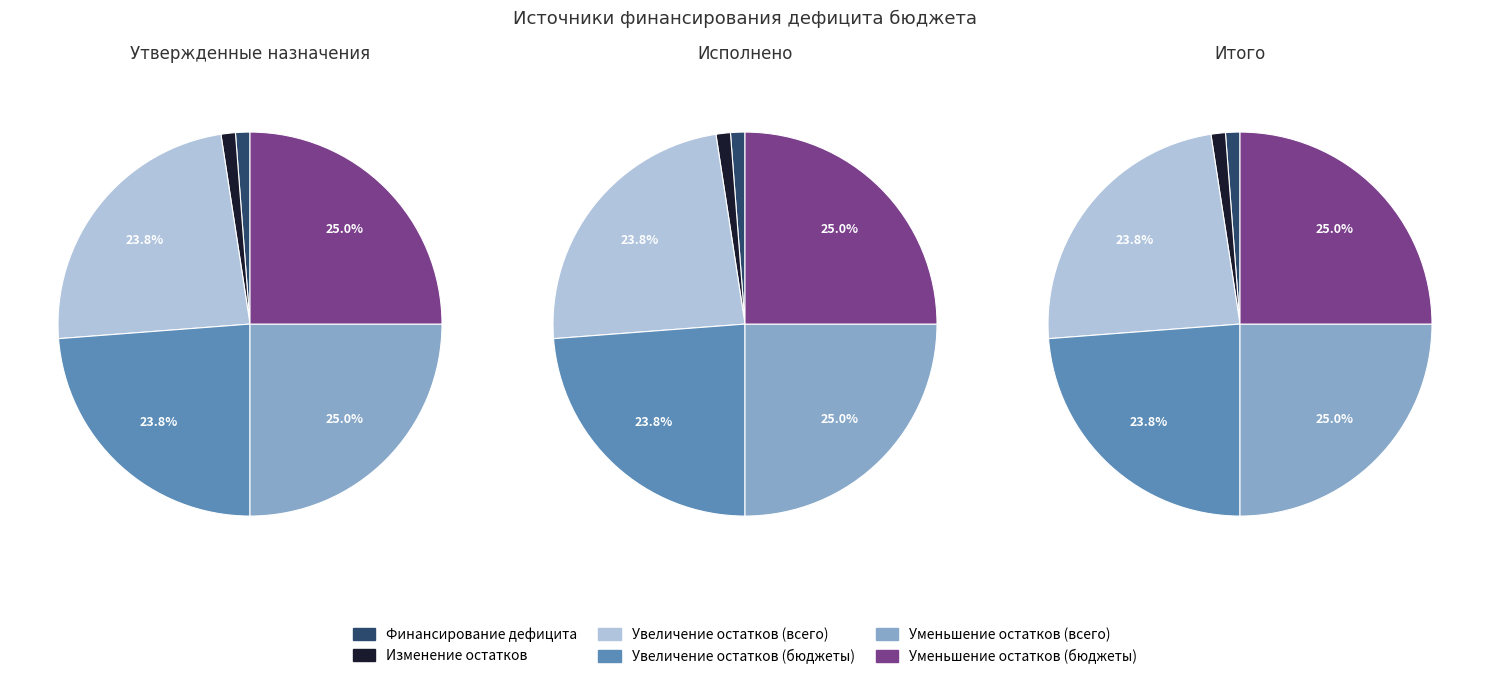

How many slices are in this pie chart?

6